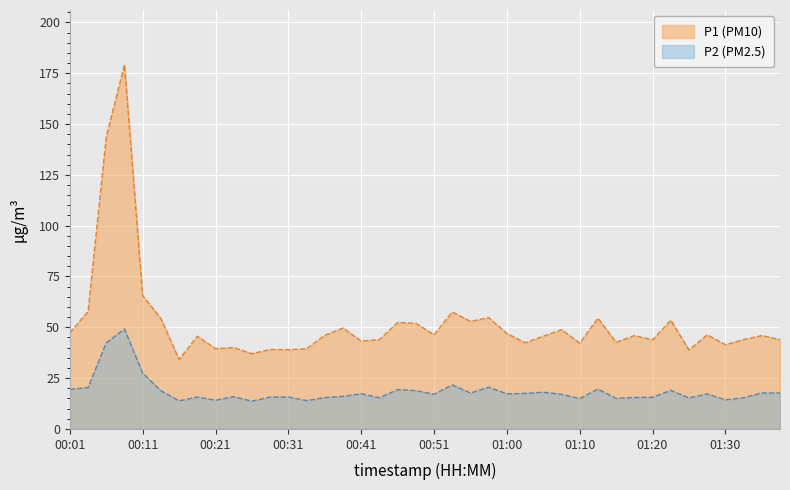

What is the sum of all P2 values?

742.8